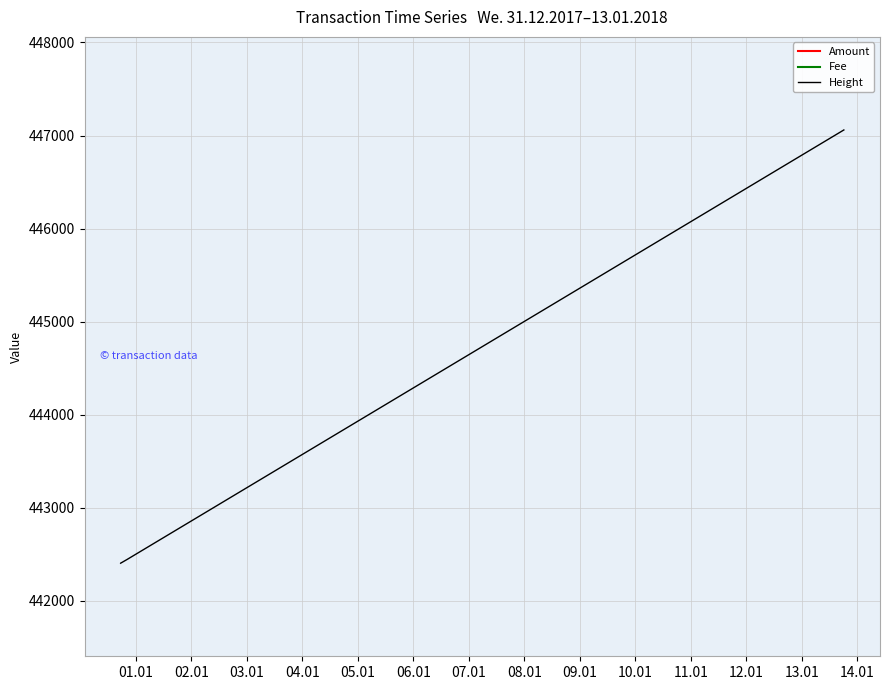

What is the highest value of the Height series?

447060